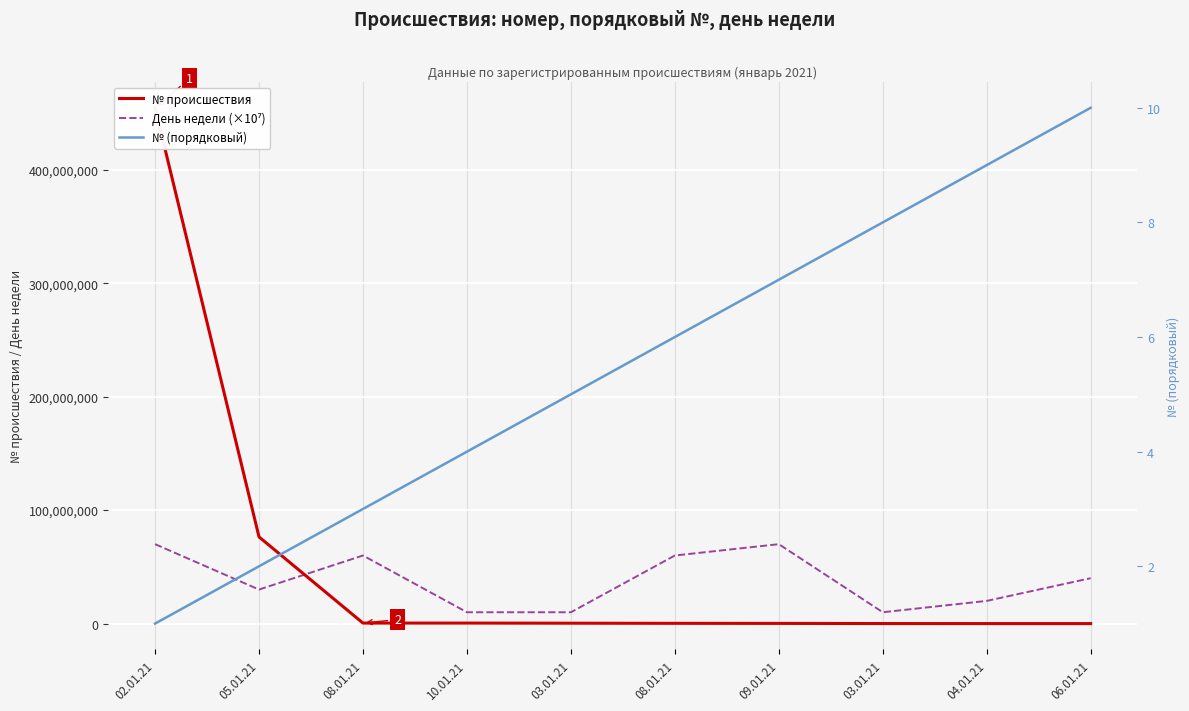

Which series has the largest total across all categories?

№ происшествия